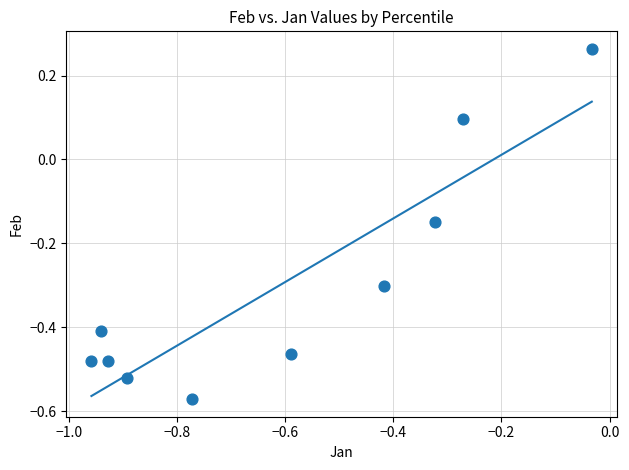

What is the average Y value?

-0.3